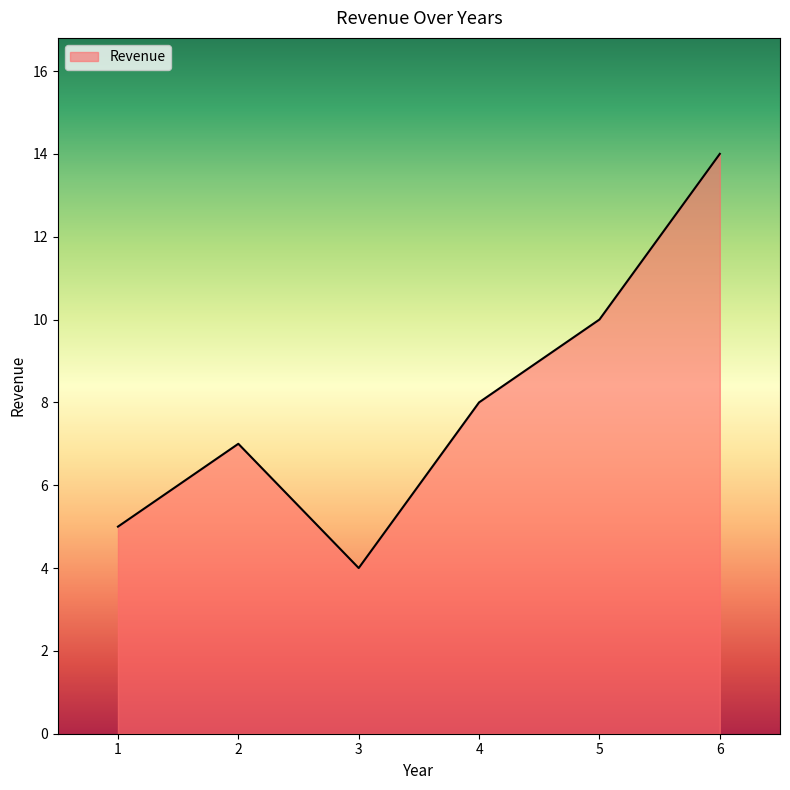

Which label corresponds to the smallest value in the chart?

3